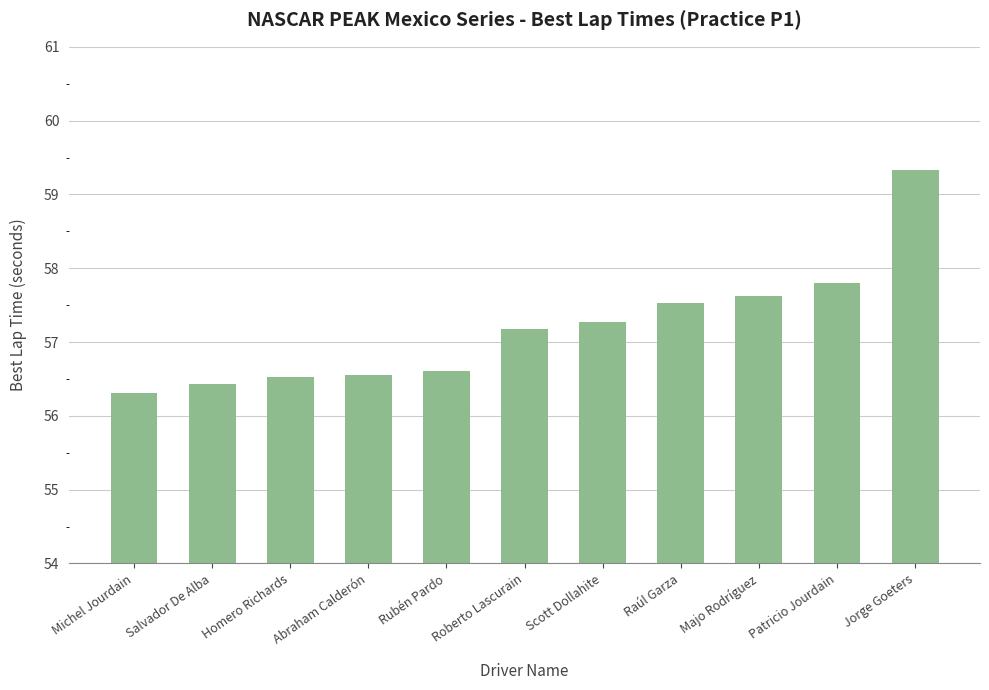

Which category has the highest value across all series?

Jorge Goeters